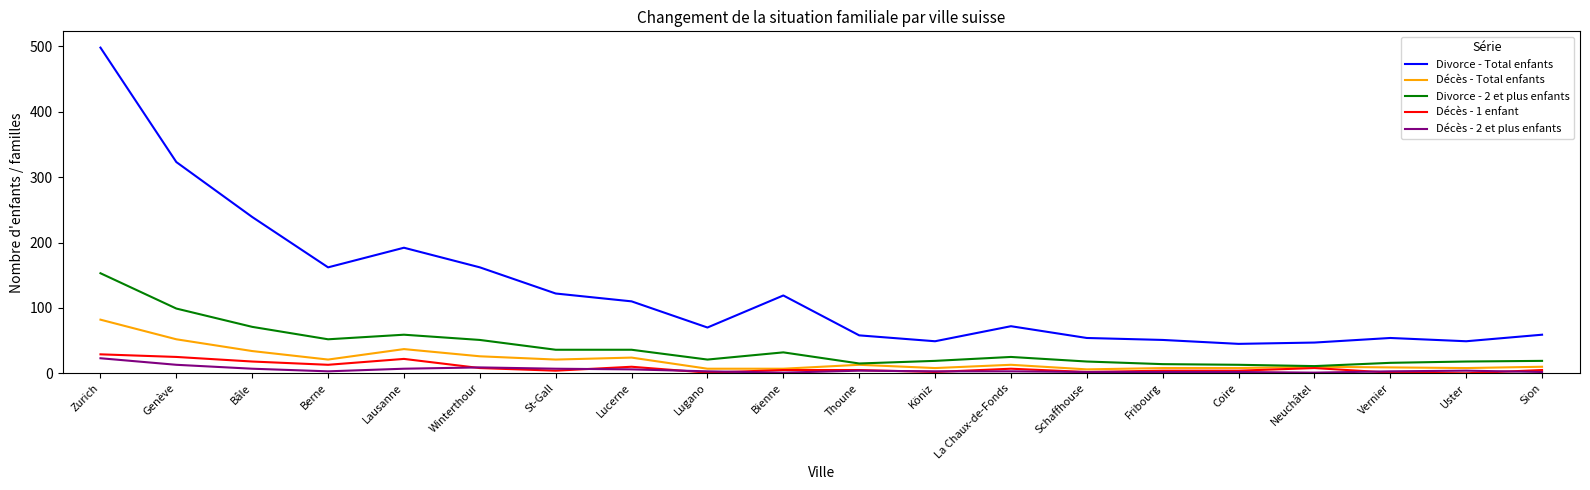

What is the spread (max minus min) of values at Sion?

57